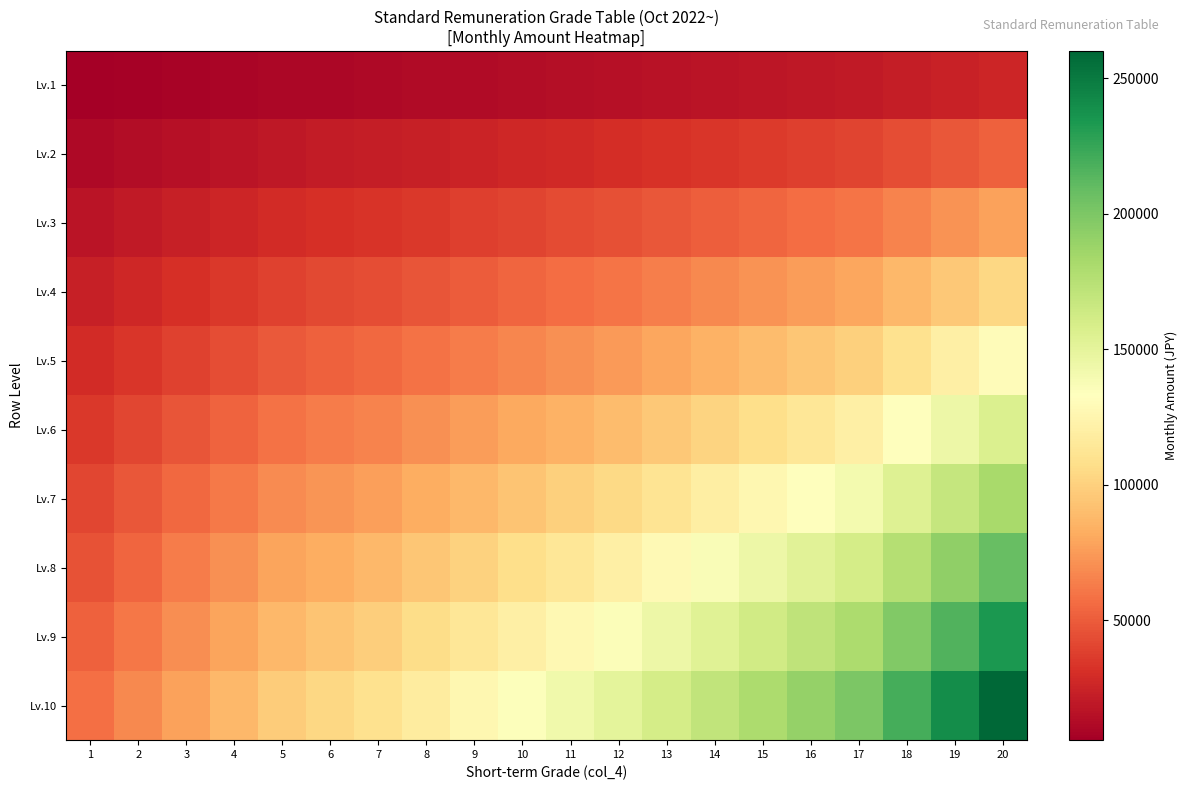

Reading left to right, list all the values displayed in this chart.

Lv.1: 1=5800.0	2=6800.0	3=7800.0	4=8800.0	5=9800.0	6=10400.0	7=11000.0	8=11800.0	9=12600.0	10=13400.0	11=14200.0	12=15000.0	13=16000.0	14=17000.0	15=18000.0	16=19000.0	17=20000.0	18=22000.0	19=24000.0	20=26000.0
Lv.2: 1=11600.0	2=13600.0	3=15600.0	4=17600.0	5=19600.0	6=20800.0	7=22000.0	8=23600.0	9=25200.0	10=26800.0	11=28400.0	12=30000.0	13=32000.0	14=34000.0	15=36000.0	16=38000.0	17=40000.0	18=44000.0	19=48000.0	20=52000.0
Lv.3: 1=17400.0	2=20400.0	3=23400.0	4=26400.0	5=29400.0	6=31200.0	7=33000.0	8=35400.0	9=37800.0	10=40200.0	11=42600.0	12=45000.0	13=48000.0	14=51000.0	15=54000.0	16=57000.0	17=60000.0	18=66000.0	19=72000.0	20=78000.0
Lv.4: 1=23200.0	2=27200.0	3=31200.0	4=35200.0	5=39200.0	6=41600.0	7=44000.0	8=47200.0	9=50400.0	10=53600.0	11=56800.0	12=60000.0	13=64000.0	14=68000.0	15=72000.0	16=76000.0	17=80000.0	18=88000.0	19=96000.0	20=104000.0
Lv.5: 1=29000.0	2=34000.0	3=39000.0	4=44000.0	5=49000.0	6=52000.0	7=55000.0	8=59000.0	9=63000.0	10=67000.0	11=71000.0	12=75000.0	13=80000.0	14=85000.0	15=90000.0	16=95000.0	17=100000.0	18=110000.0	19=120000.0	20=130000.0
Lv.6: 1=34800.0	2=40800.0	3=46800.0	4=52800.0	5=58800.0	6=62400.0	7=66000.0	8=70800.0	9=75600.0	10=80400.0	11=85200.0	12=90000.0	13=96000.0	14=102000.0	15=108000.0	16=114000.0	17=120000.0	18=132000.0	19=144000.0	20=156000.0
Lv.7: 1=40600.0	2=47600.0	3=54600.0	4=61600.0	5=68600.0	6=72800.0	7=77000.0	8=82600.0	9=88200.0	10=93800.0	11=99400.0	12=105000.0	13=112000.0	14=119000.0	15=126000.0	16=133000.0	17=140000.0	18=154000.0	19=168000.0	20=182000.0
Lv.8: 1=46400.0	2=54400.0	3=62400.0	4=70400.0	5=78400.0	6=83200.0	7=88000.0	8=94400.0	9=100800.0	10=107200.0	11=113600.0	12=120000.0	13=128000.0	14=136000.0	15=144000.0	16=152000.0	17=160000.0	18=176000.0	19=192000.0	20=208000.0
Lv.9: 1=52200.0	2=61200.0	3=70200.0	4=79200.0	5=88200.0	6=93600.0	7=99000.0	8=106200.0	9=113400.0	10=120600.0	11=127800.0	12=135000.0	13=144000.0	14=153000.0	15=162000.0	16=171000.0	17=180000.0	18=198000.0	19=216000.0	20=234000.0
Lv.10: 1=58000.0	2=68000.0	3=78000.0	4=88000.0	5=98000.0	6=104000.0	7=110000.0	8=118000.0	9=126000.0	10=134000.0	11=142000.0	12=150000.0	13=160000.0	14=170000.0	15=180000.0	16=190000.0	17=200000.0	18=220000.0	19=240000.0	20=260000.0